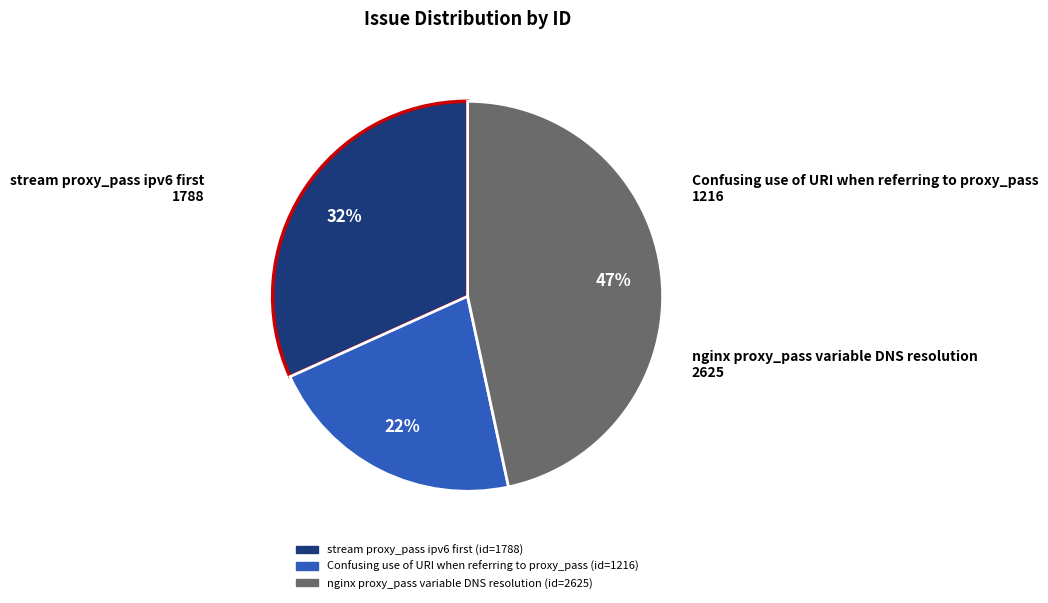

How many segments does this pie chart have?

3